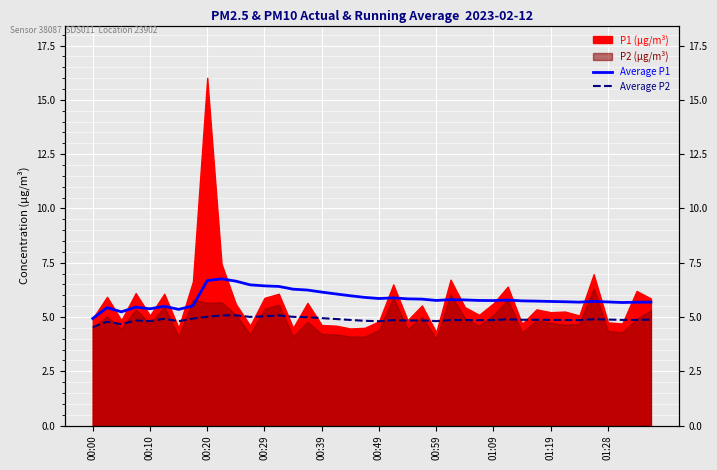

What is the label of the 40th point from the left?

39